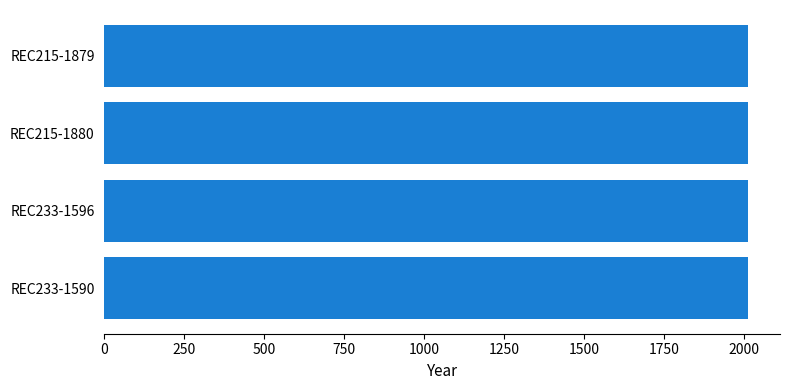

True or false: the data shows 2012 at REC215-1880.

True